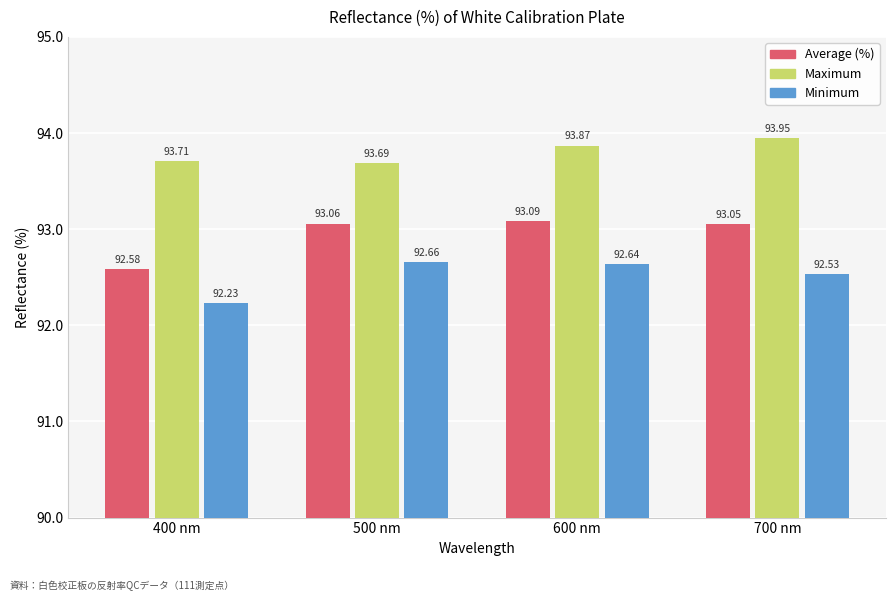

What is the value of the Minimum bar at the 1st from the left?

92.2